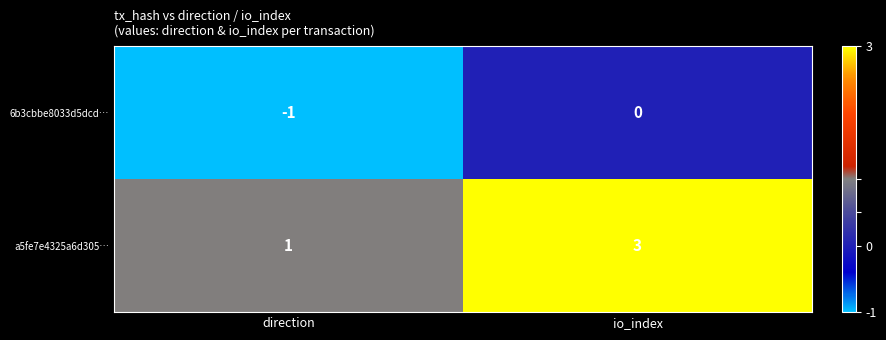

At which category does the chart reach its peak across all series?

io_index